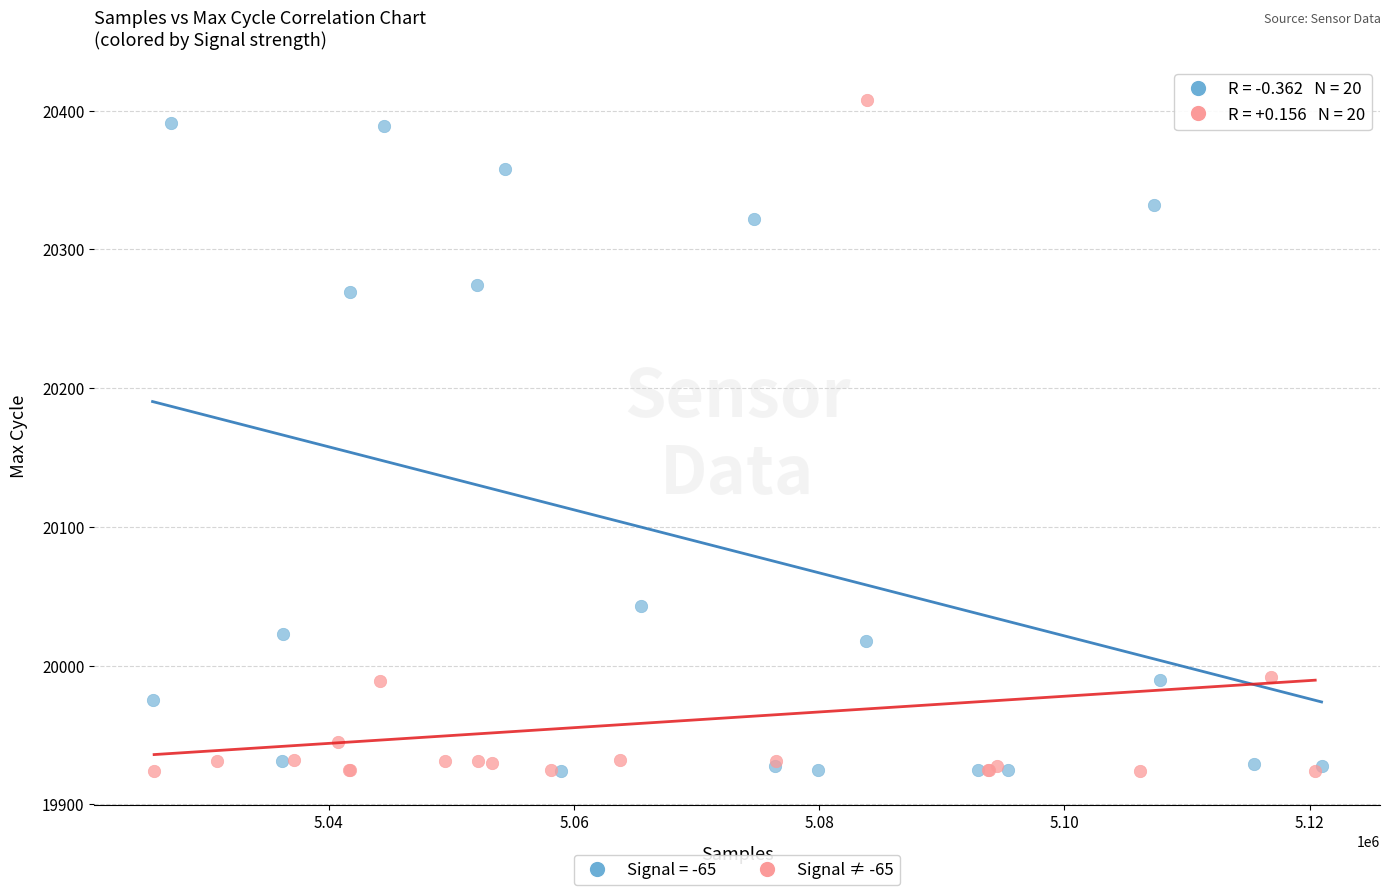

What are all the series names shown in the legend?

Signal = -65, Signal ≠ -65